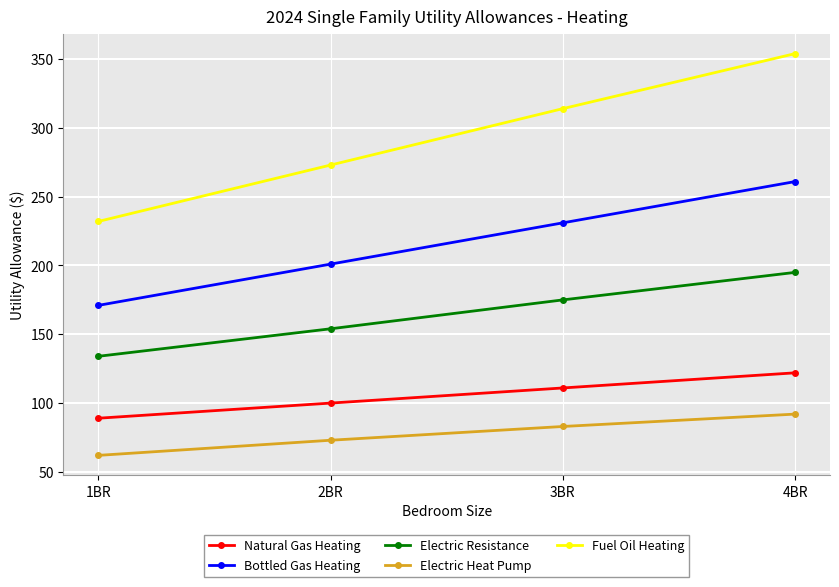

What is the spread (max minus min) of values at 1BR?

170